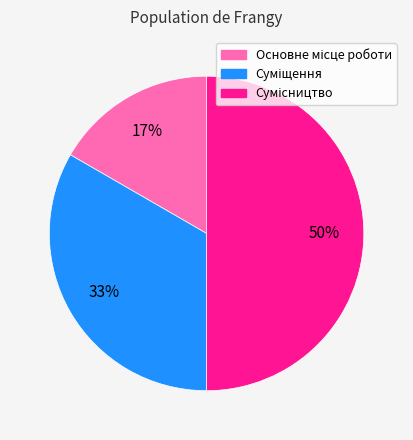

To the nearest percent, what is the difference between the largest and smallest slice percentages?

33%